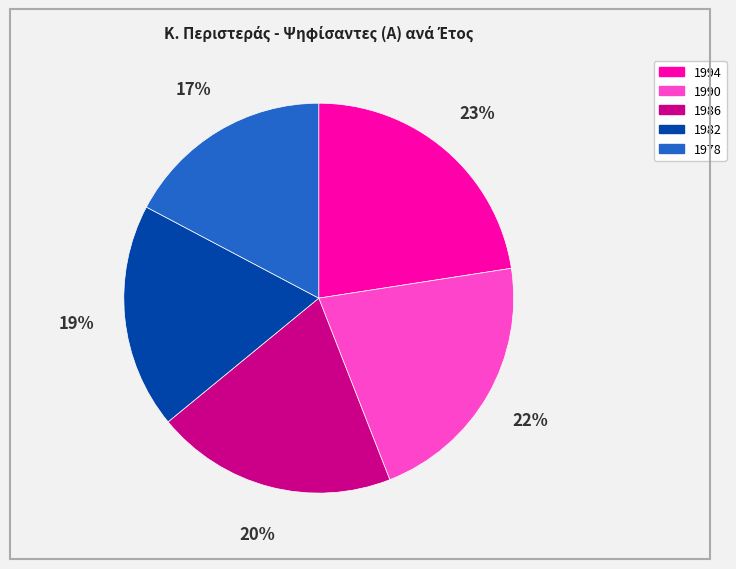

Do 1990 and 1994 together represent more than half of the pie?

No